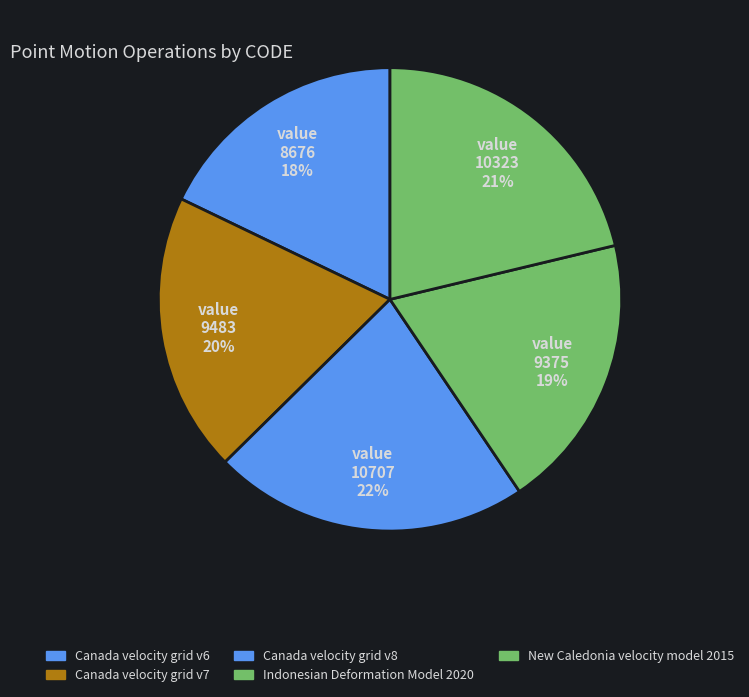

Is the sum of Canada velocity grid v6 and Canada velocity grid v8 greater than half?

No